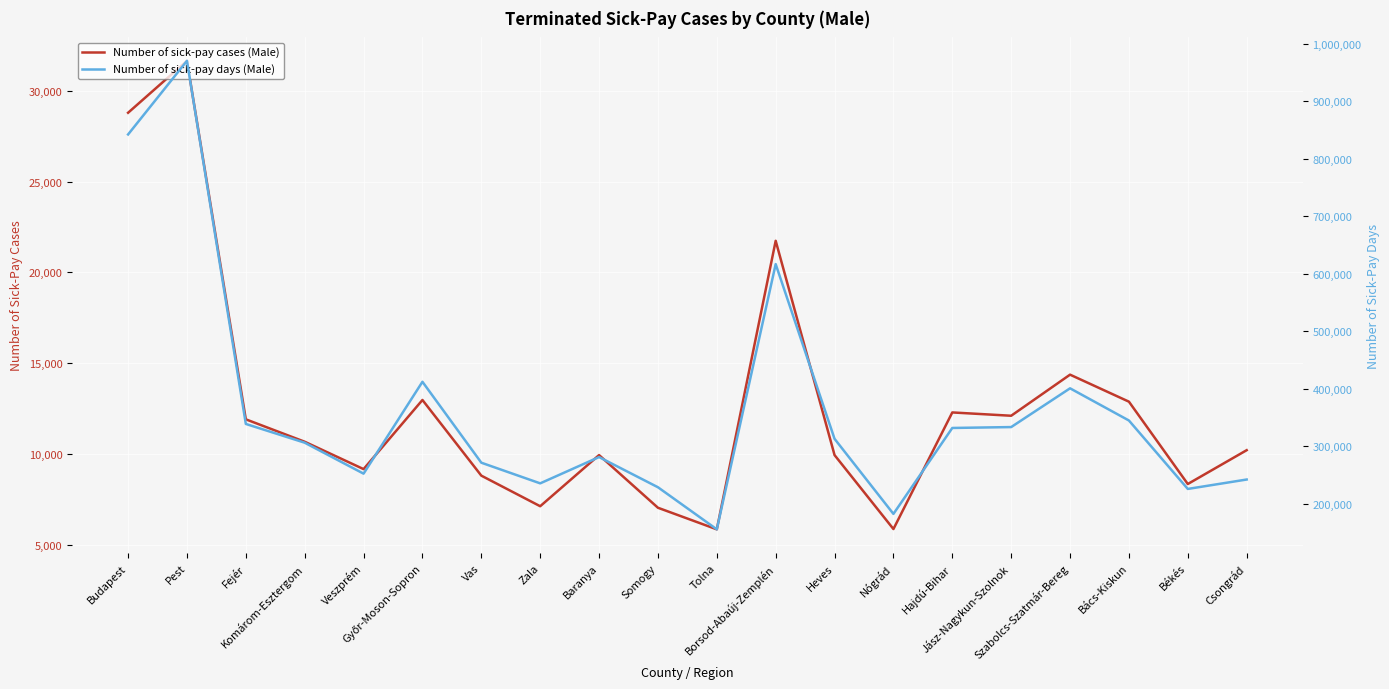

Rank the series by their average value, from highest to lowest.

Number of sick-pay days (Male), Number of sick-pay cases (Male)